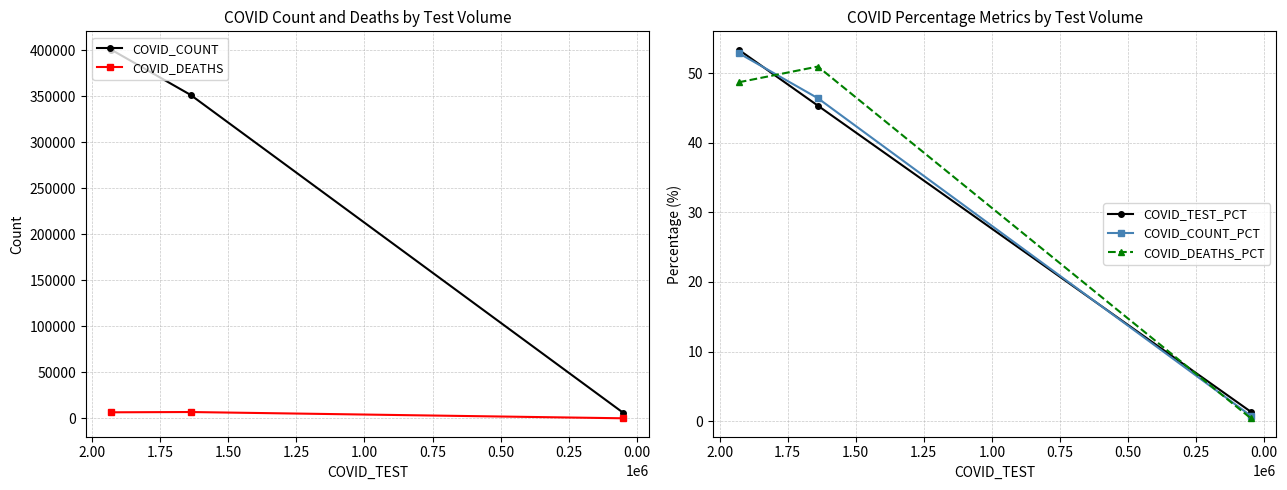

How many categories are shown in the chart?

3